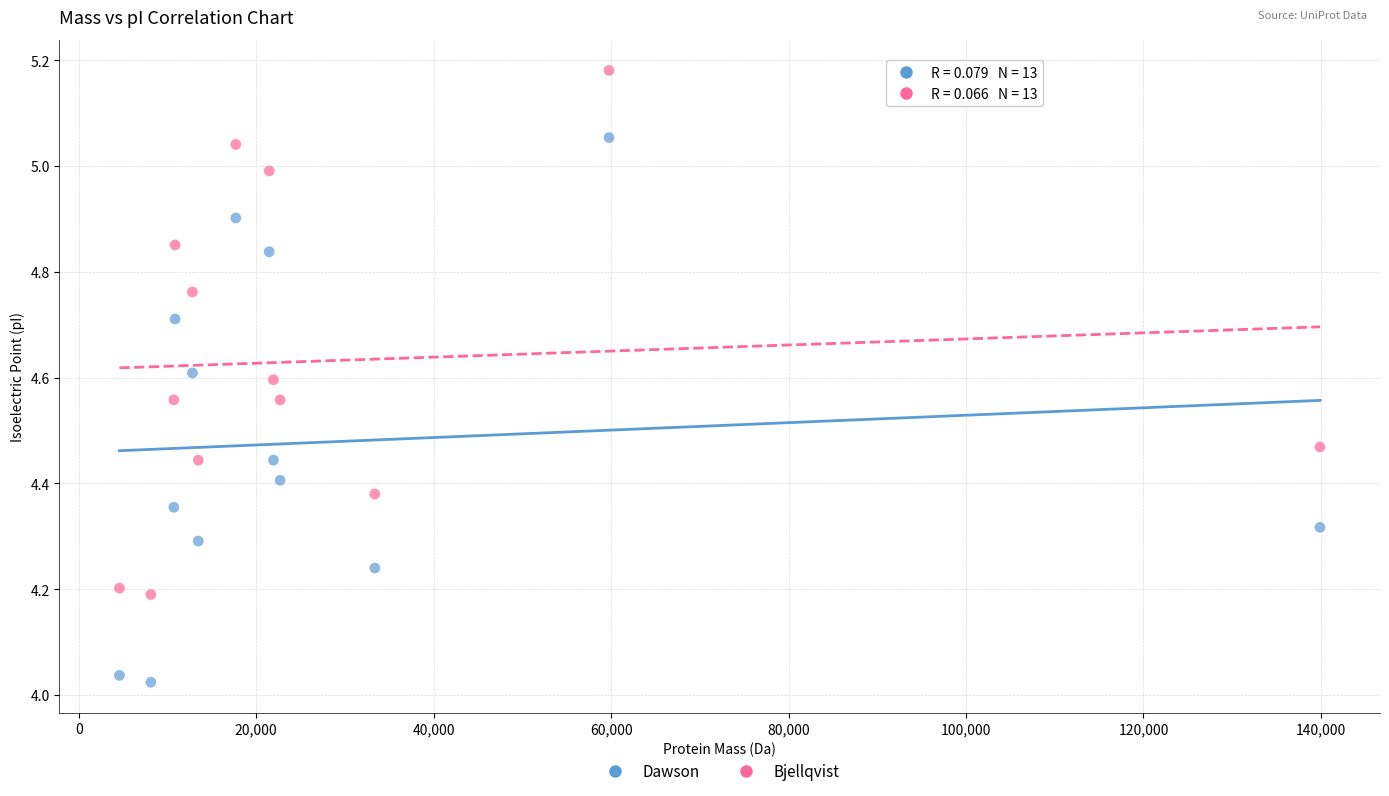

Across all data points, what is the range of Y values (max minus min)?

1.2